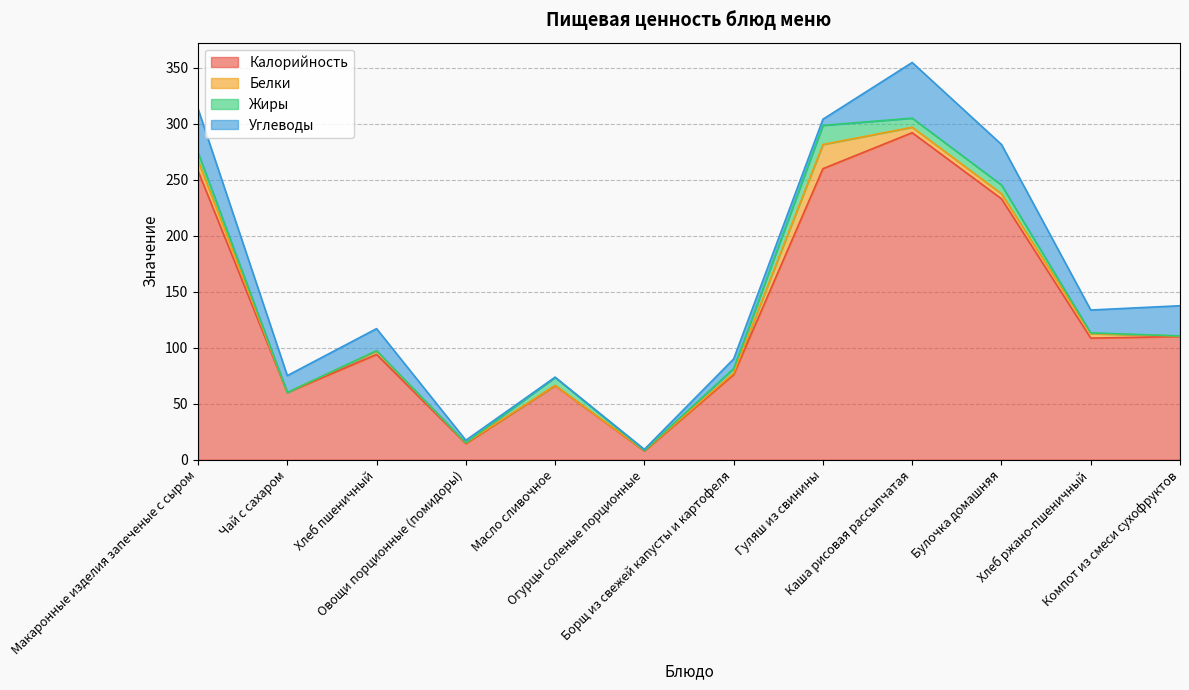

True or false: Белки has a value of 2.1 at Борщ из свежей капусты и картофеля.

False